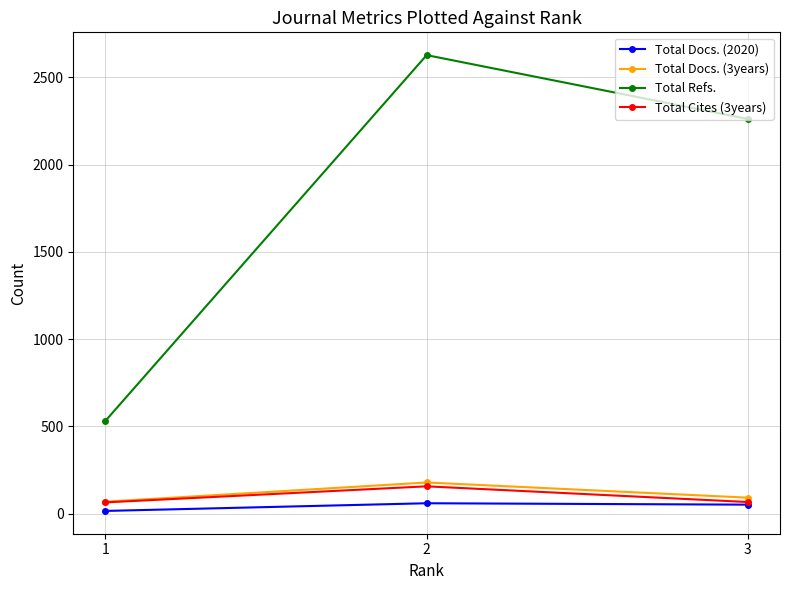

Between 1 and 3, which series saw the biggest shift?

Total Refs.